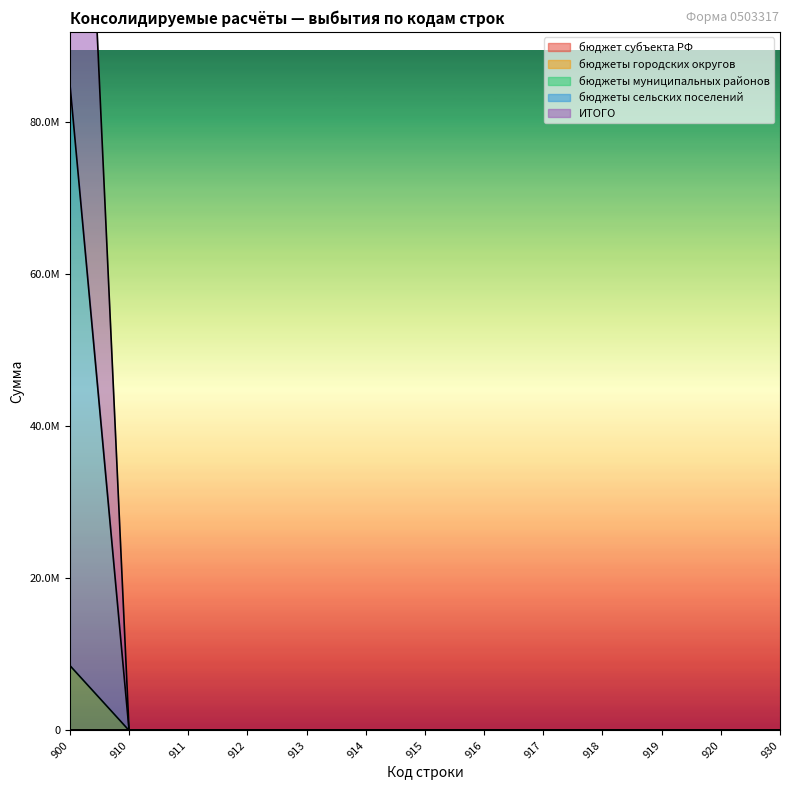

How many values in the ИТОГО series exceed 0?

1